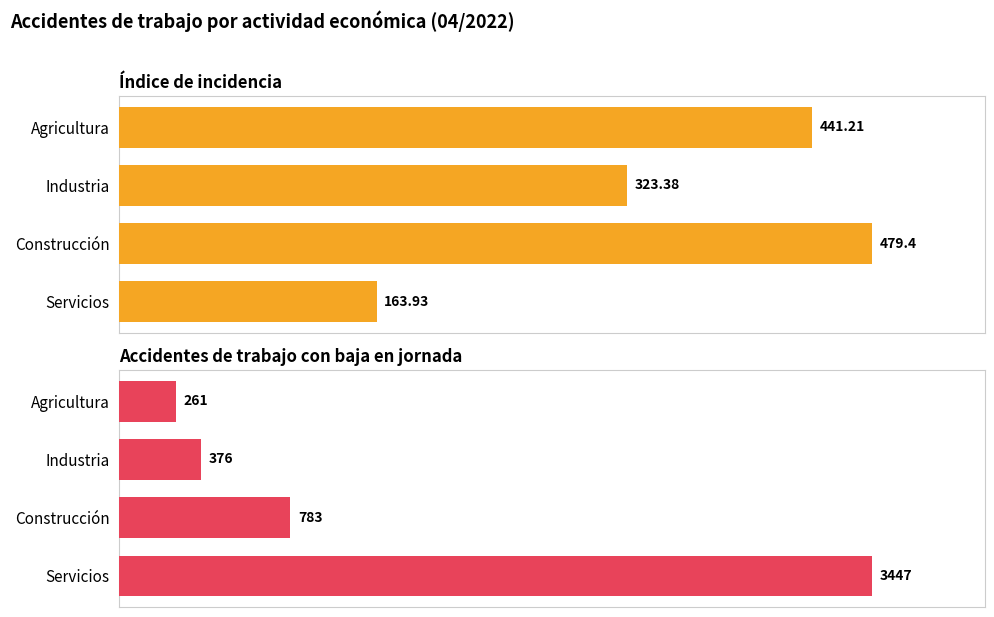

Rank the series by their maximum value, from highest to lowest.

Accidentes de trabajo con baja en jornada, Índice de incidencia